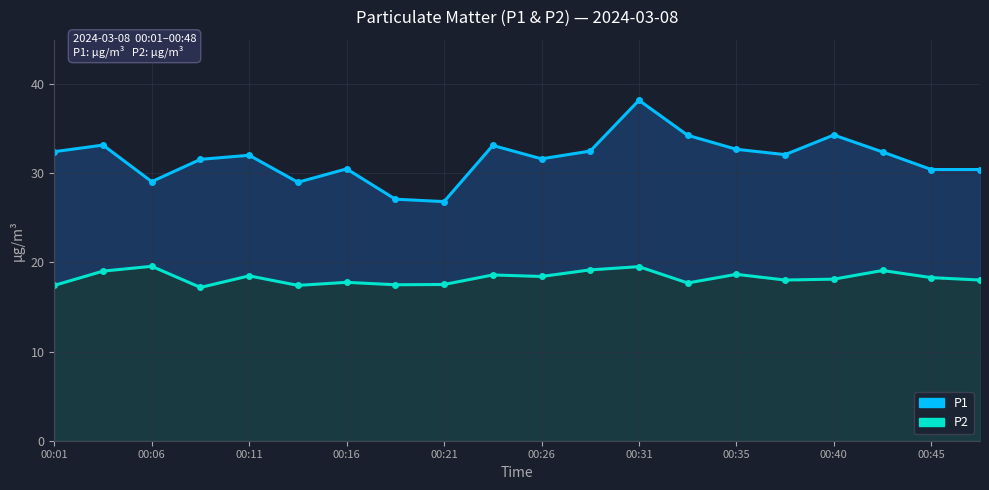

The P2 series shows 18.4 at 00:26. True or false?

True